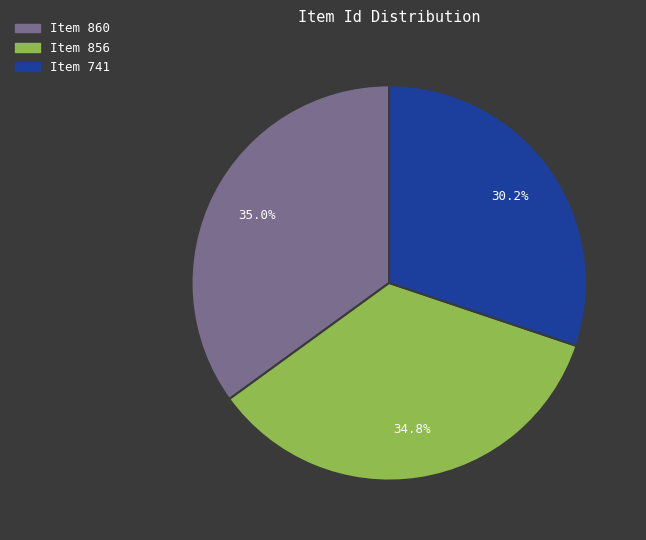

Is Item 856 the majority of the pie?

No